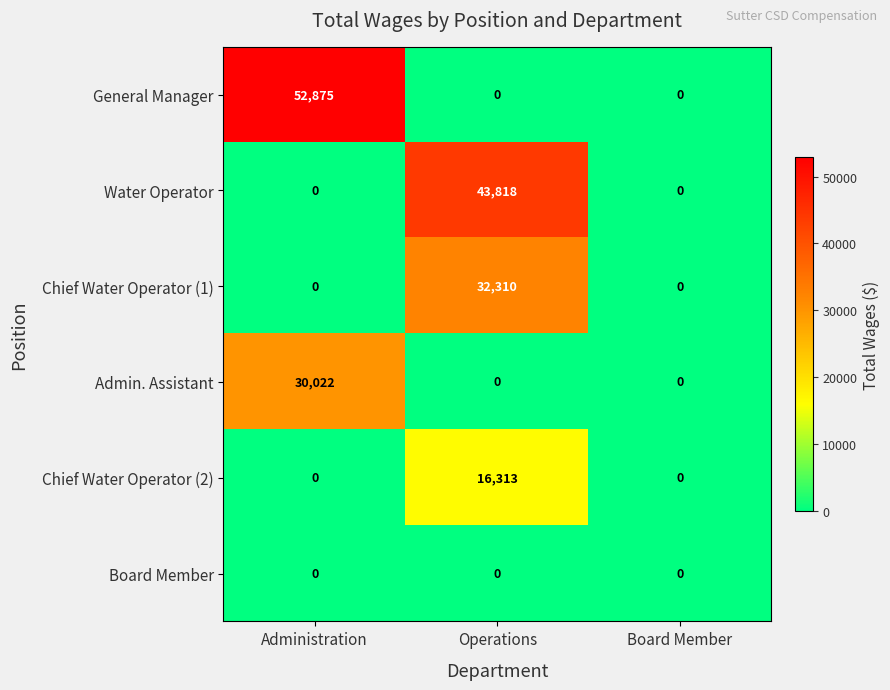

Which series has the widest spread of values?

General Manager